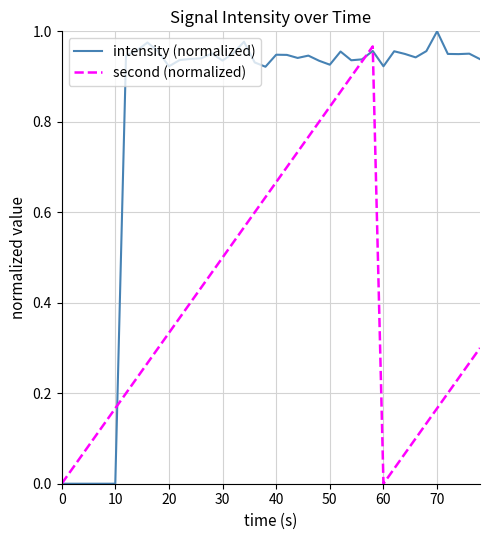

Which series has the largest total across all categories?

intensity (normalized)